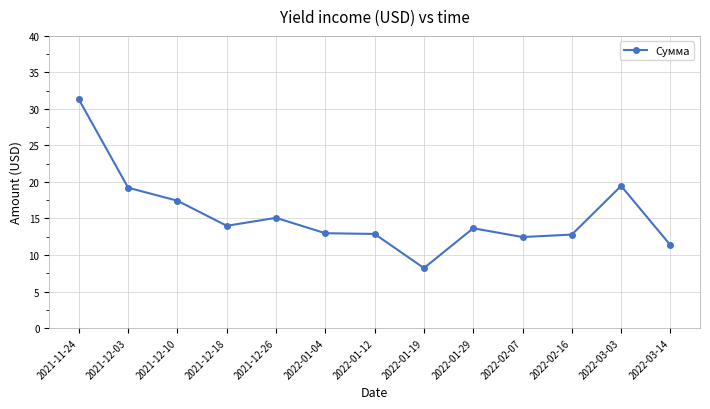

Is it true that the value at 2022-03-03 is 19.5?

True